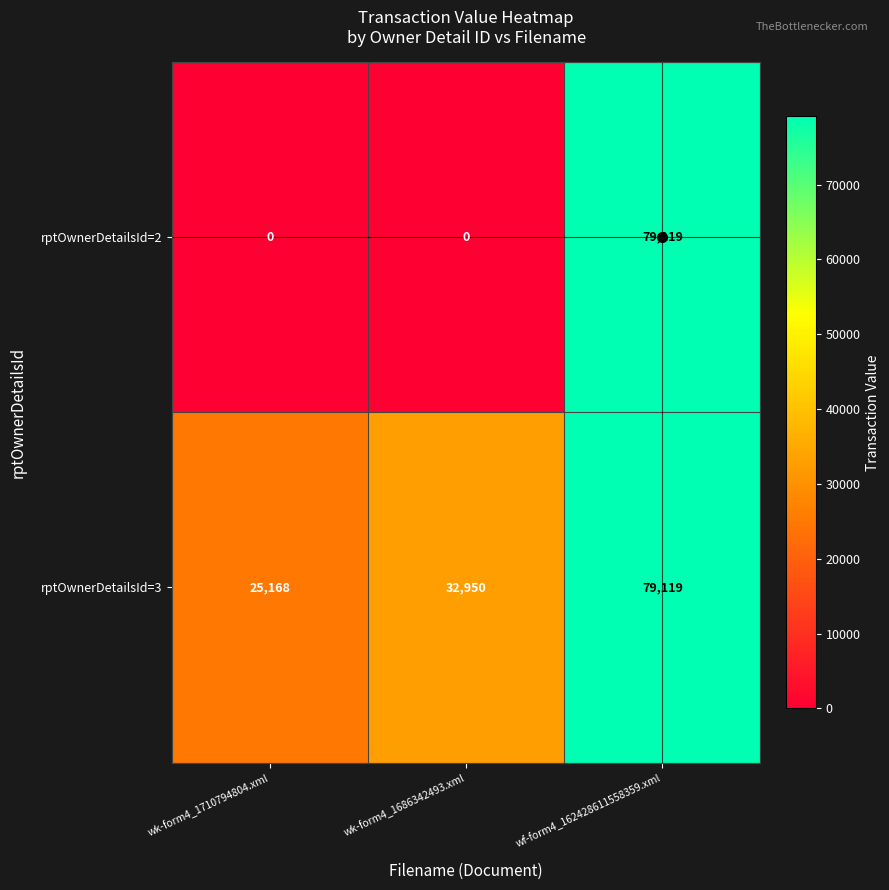

Rank the series by their average value, from lowest to highest.

rptOwnerDetailsId=2, rptOwnerDetailsId=3